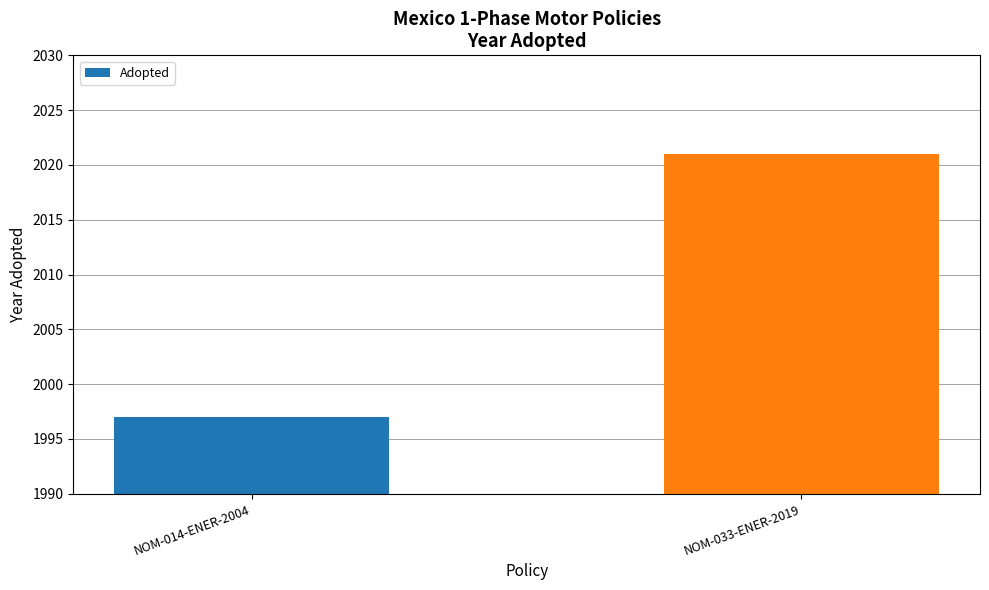

What is the sum of all values?

4018